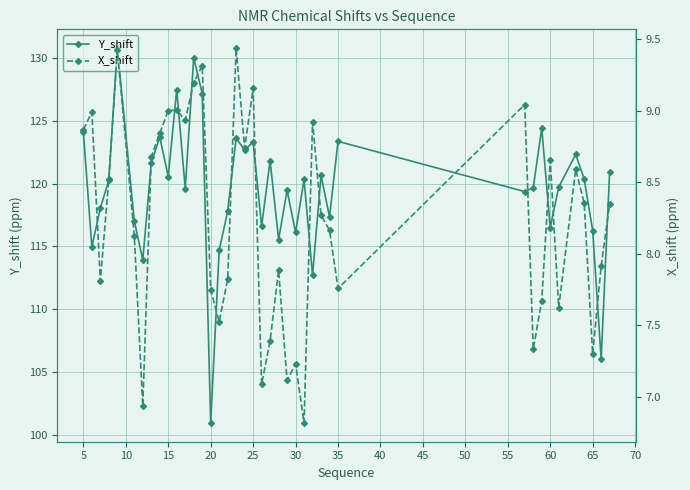

Is it true that Y_shift equals 56.7 at 35?

False